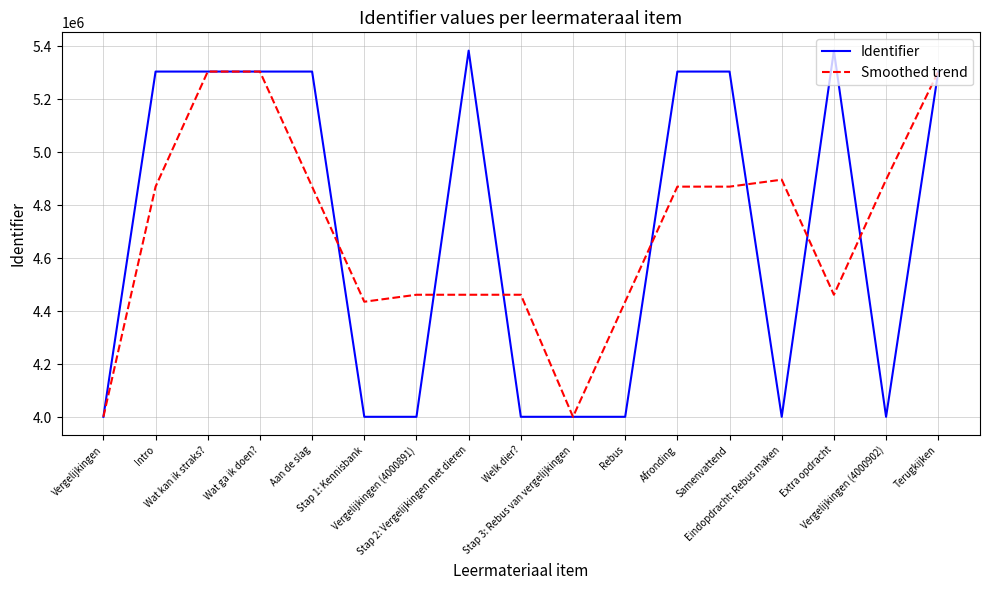

Which series has the widest spread of values?

Identifier